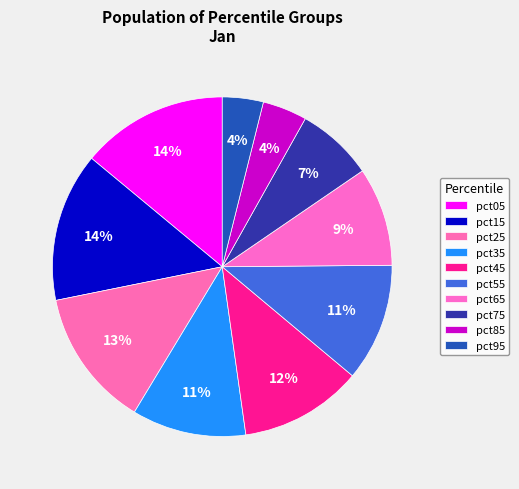

Does any single category account for the majority?

No